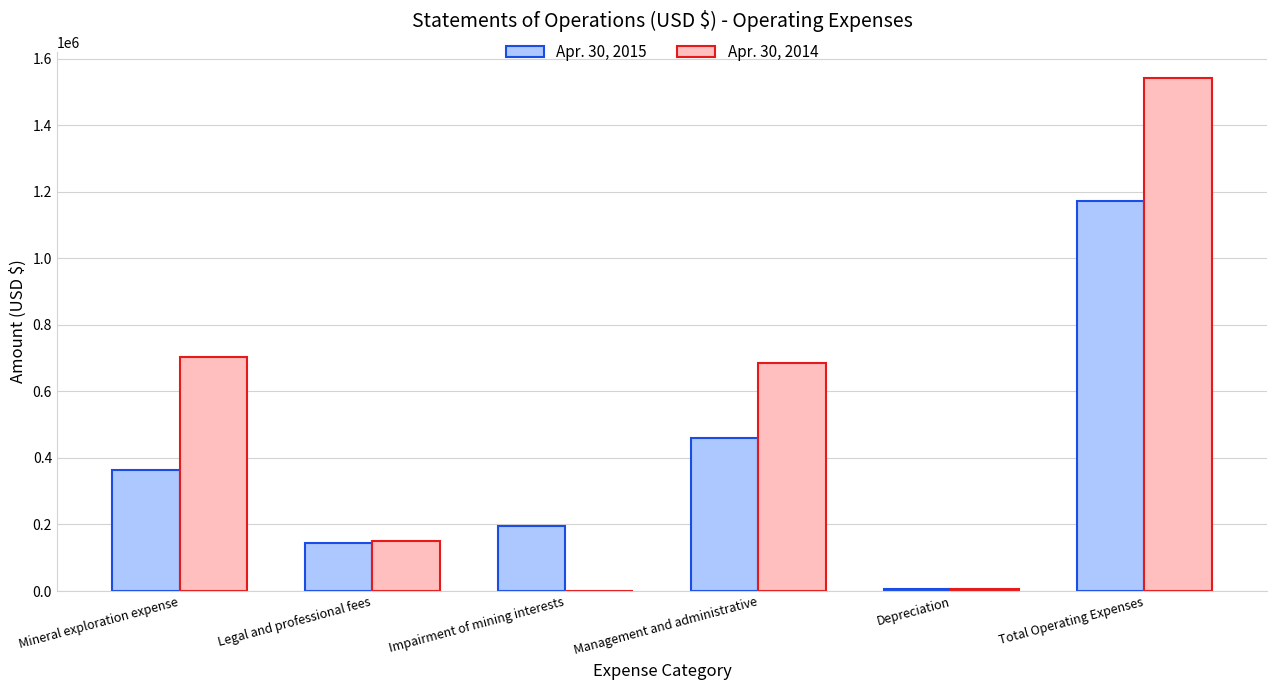

What is the average value of the Apr. 30, 2015 series?

390778